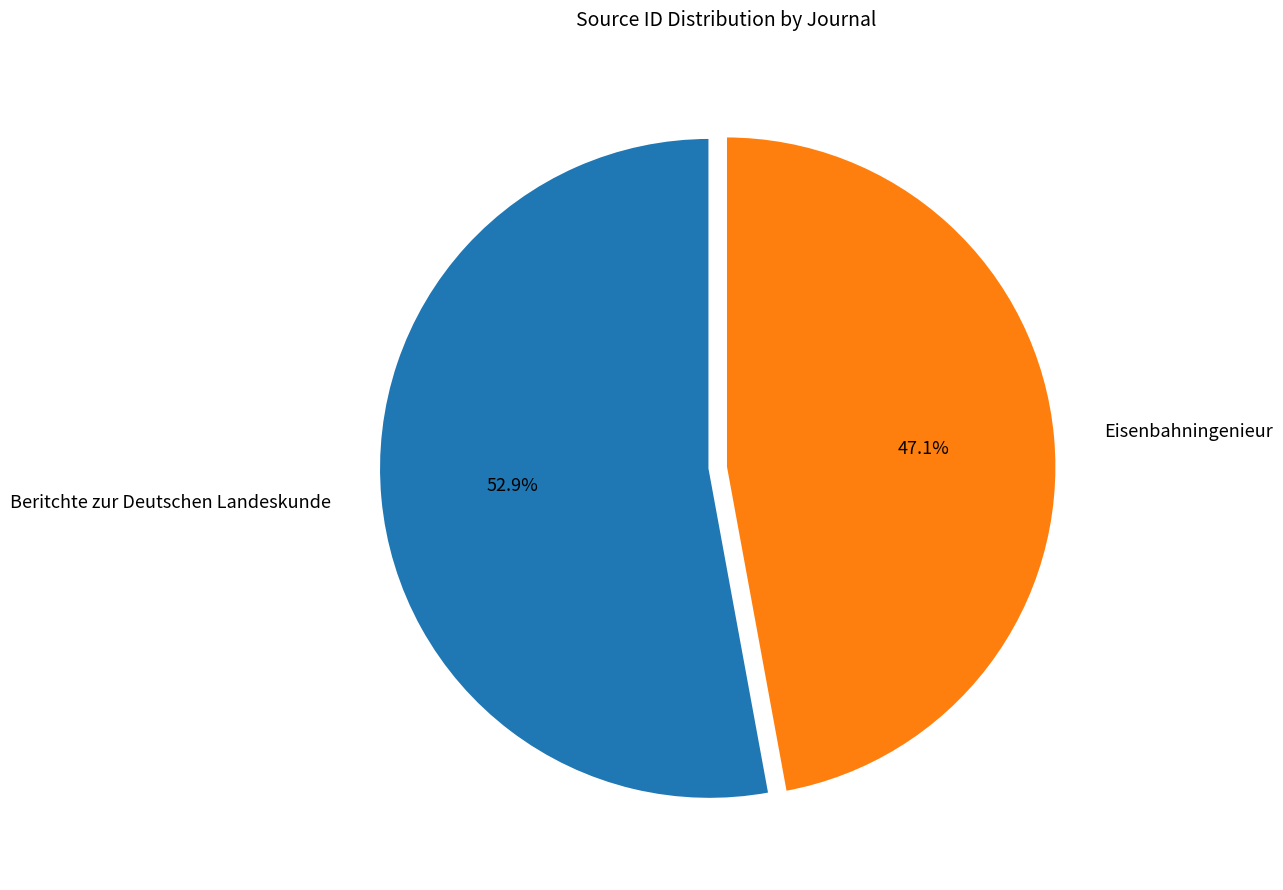

What is the largest slice in the pie chart?

Beritchte zur Deutschen Landeskunde